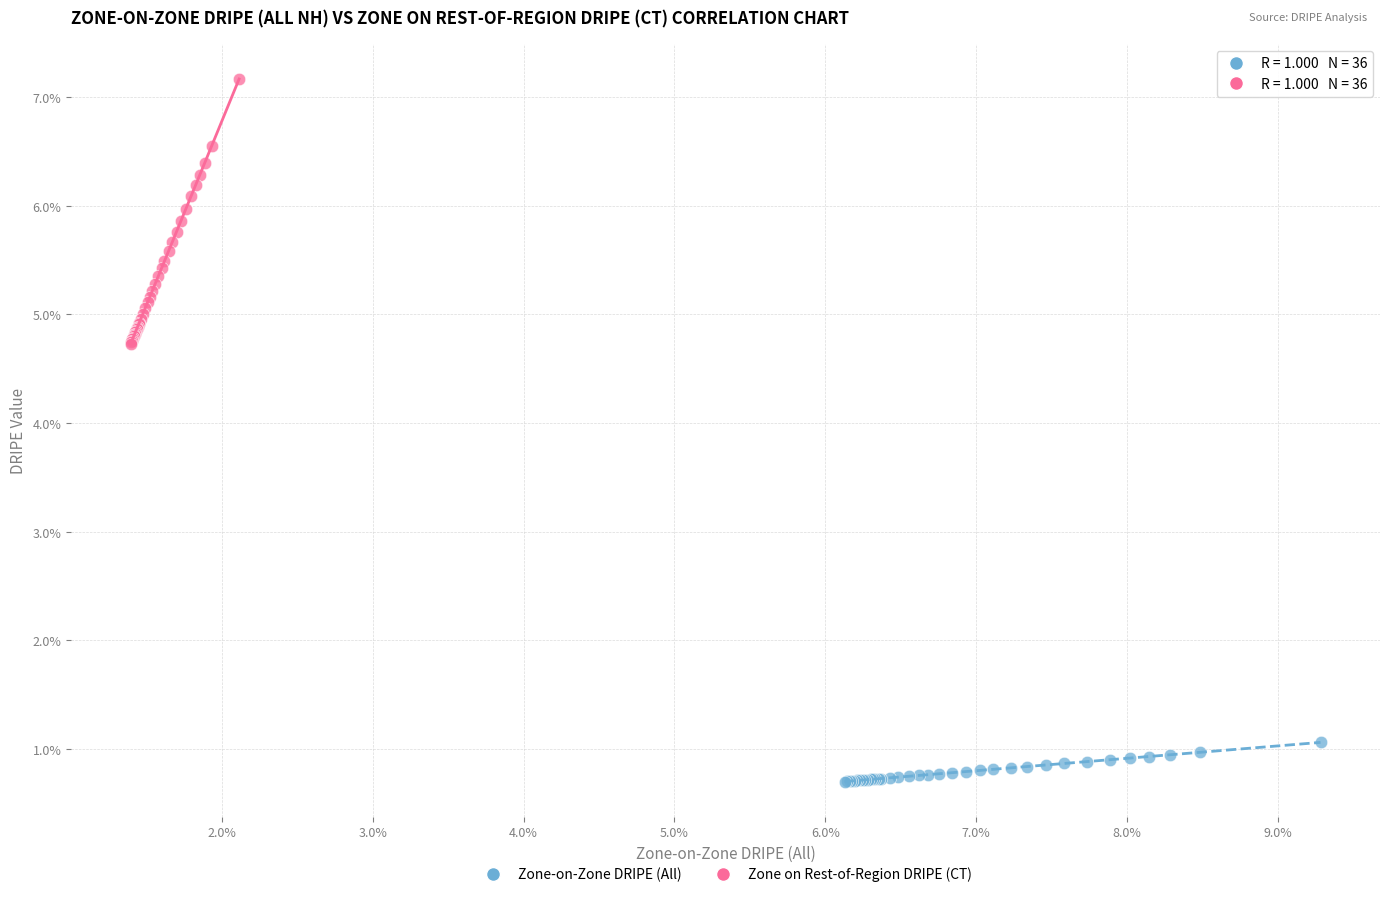

Which series reaches the minimum Y coordinate?

Zone-on-Zone DRIPE (All)